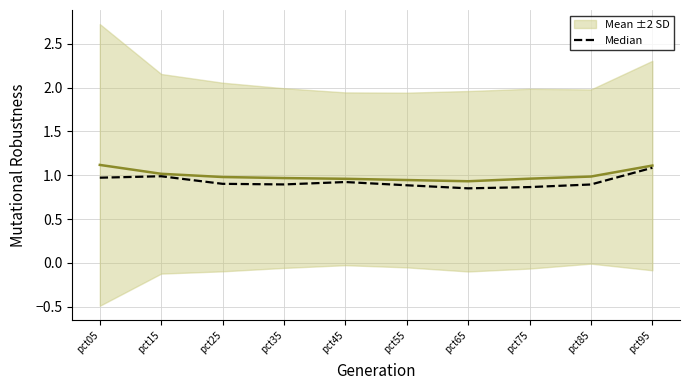

List the labels in order of value, smallest first.

pct65, pct75, pct55, pct85, pct35, pct25, pct45, pct05, pct15, pct95